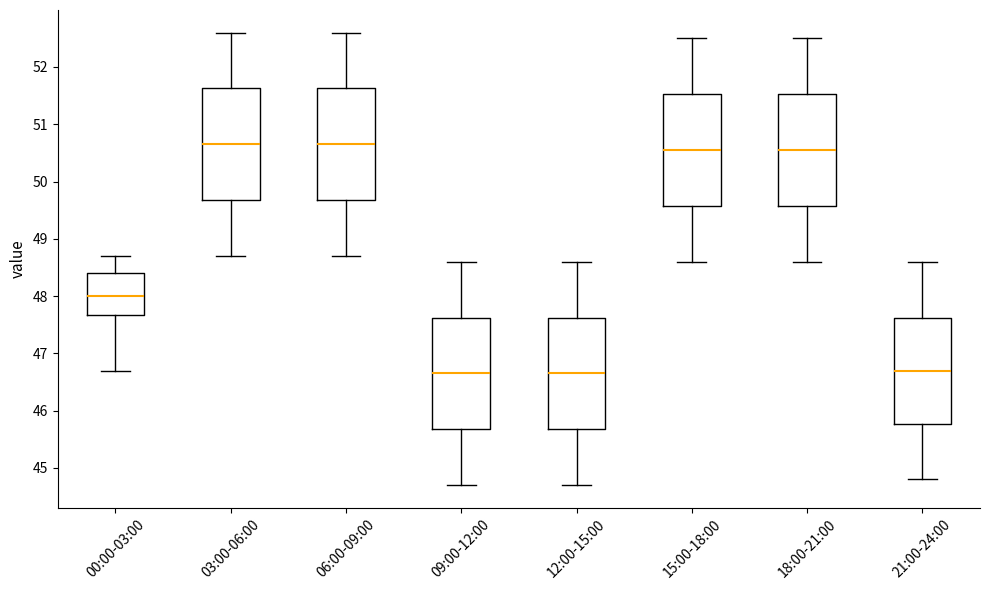

Reading left to right, read every box against the y-axis: the position of its median line, the range the box covers, and the ends of its whiskers. The values are not printed on the chart, so give them approximately, as read against the axis.

00:00-03:00: median 48.0, box 47.7 to 48.4, whiskers 46.7 to 48.7
03:00-06:00: median 50.7, box 49.7 to 51.6, whiskers 48.7 to 52.6
06:00-09:00: median 50.7, box 49.7 to 51.6, whiskers 48.7 to 52.6
09:00-12:00: median 46.7, box 45.7 to 47.6, whiskers 44.7 to 48.6
12:00-15:00: median 46.7, box 45.7 to 47.6, whiskers 44.7 to 48.6
15:00-18:00: median 50.6, box 49.6 to 51.5, whiskers 48.6 to 52.5
18:00-21:00: median 50.6, box 49.6 to 51.5, whiskers 48.6 to 52.5
21:00-24:00: median 46.7, box 45.8 to 47.6, whiskers 44.8 to 48.6